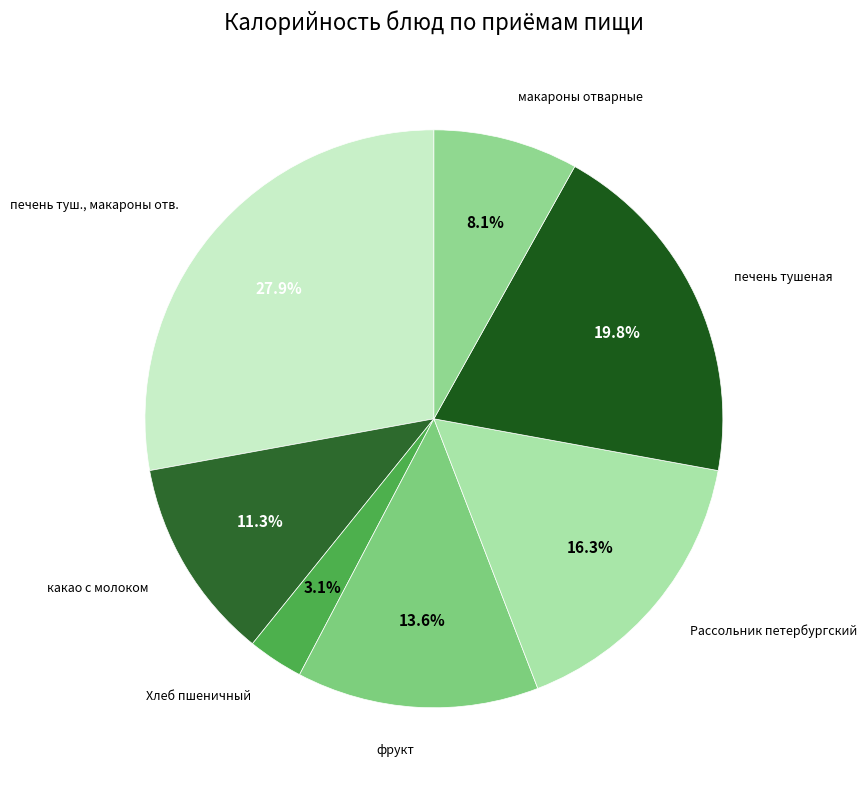

How many segments does this pie chart have?

7